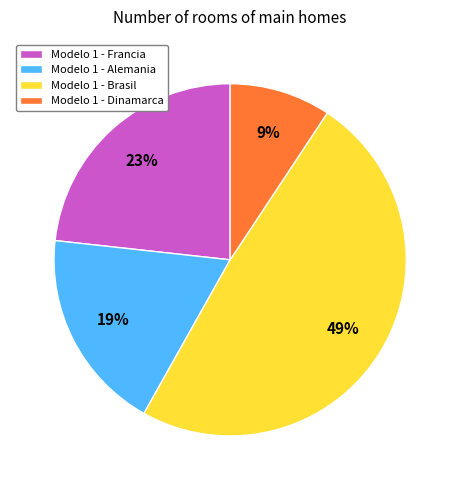

Do Modelo 1 - Alemania and Modelo 1 - Francia together represent more than half of the pie?

No